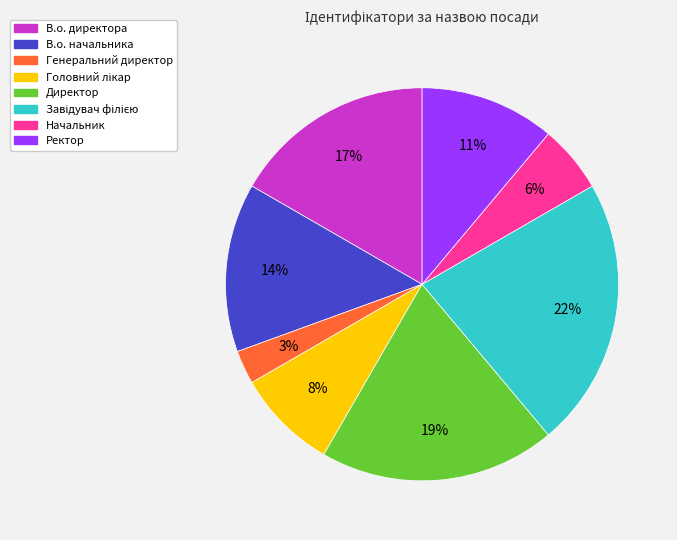

Which has a higher value, Начальник or Ректор?

Ректор